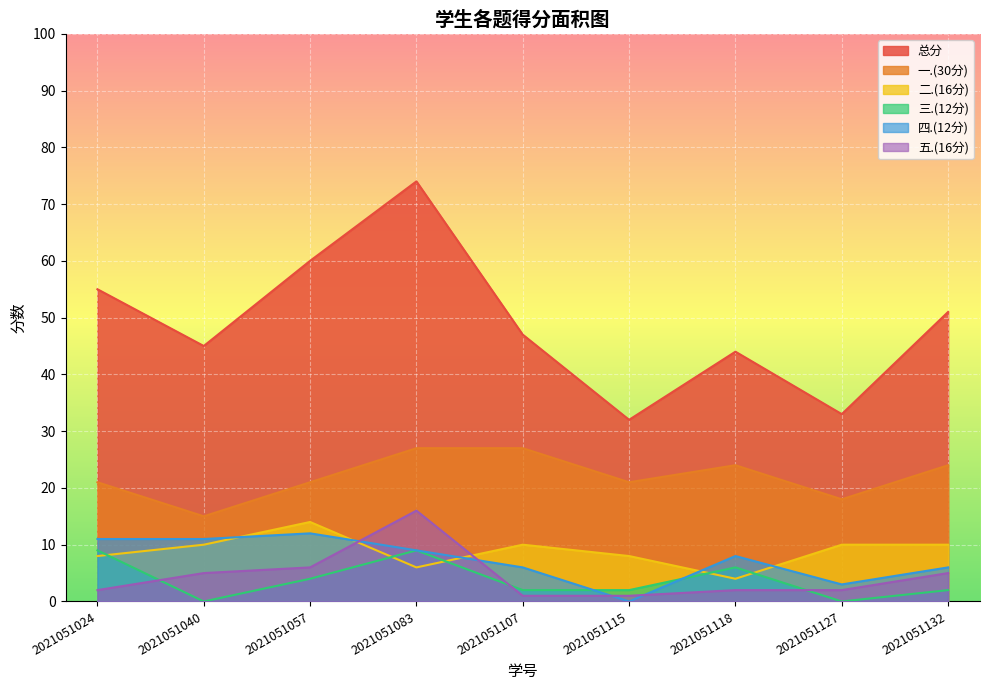

Reading left to right, what are all the values shown in this chart?

总分: 2021051024=55	2021051040=45	2021051057=60	2021051083=74	2021051107=47	2021051115=32	2021051118=44	2021051127=33	2021051132=51
一.(30分): 2021051024=21	2021051040=15	2021051057=21	2021051083=27	2021051107=27	2021051115=21	2021051118=24	2021051127=18	2021051132=24
二.(16分): 2021051024=8	2021051040=10	2021051057=14	2021051083=6	2021051107=10	2021051115=8	2021051118=4	2021051127=10	2021051132=10
三.(12分): 2021051024=9	2021051040=0	2021051057=4	2021051083=9	2021051107=2	2021051115=2	2021051118=6	2021051127=0	2021051132=2
四.(12分): 2021051024=11	2021051040=11	2021051057=12	2021051083=9	2021051107=6	2021051115=0	2021051118=8	2021051127=3	2021051132=6
五.(16分): 2021051024=2	2021051040=5	2021051057=6	2021051083=16	2021051107=1	2021051115=1	2021051118=2	2021051127=2	2021051132=5